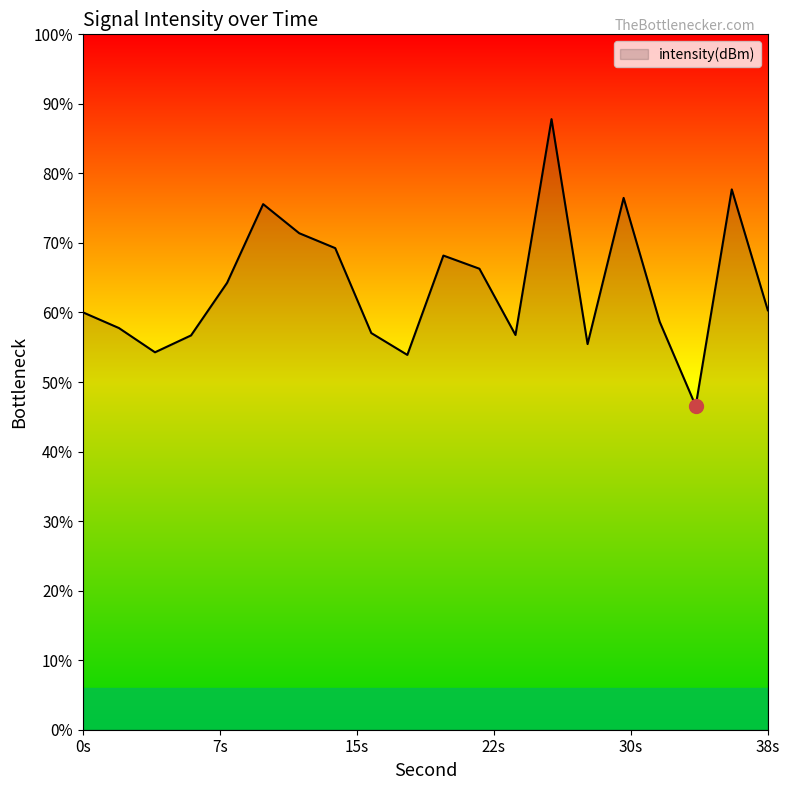

Which has a higher value, 14 or 12?

12